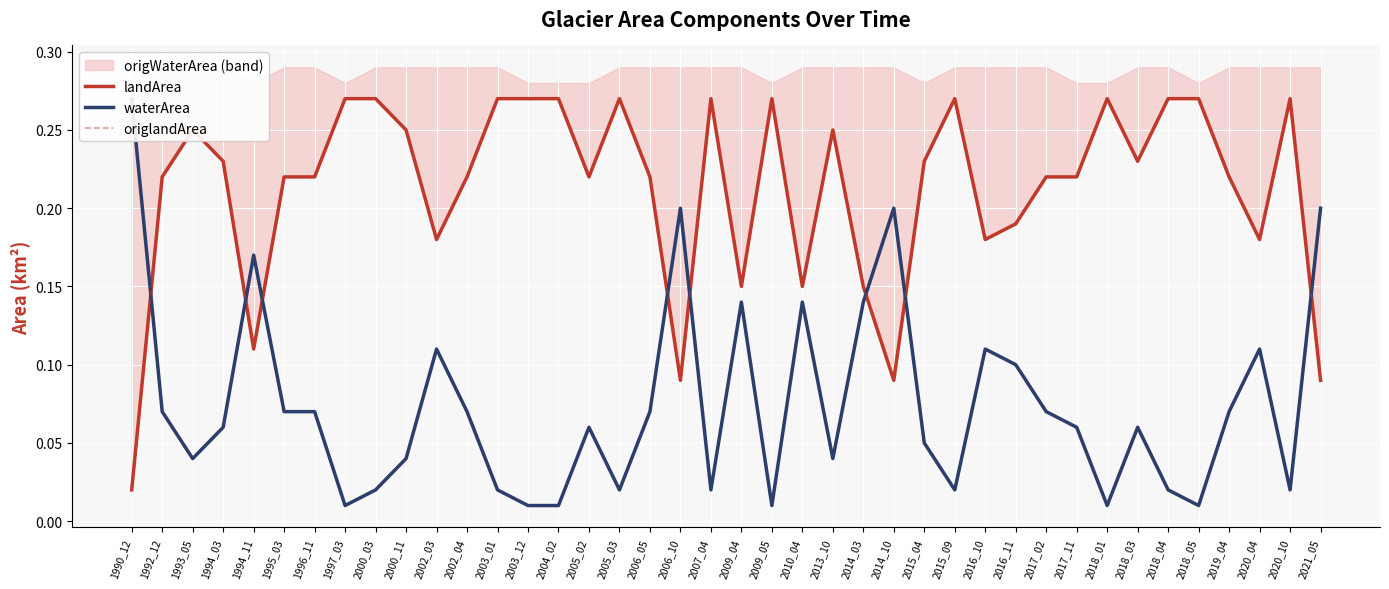

Which series has the largest total across all categories?

landArea